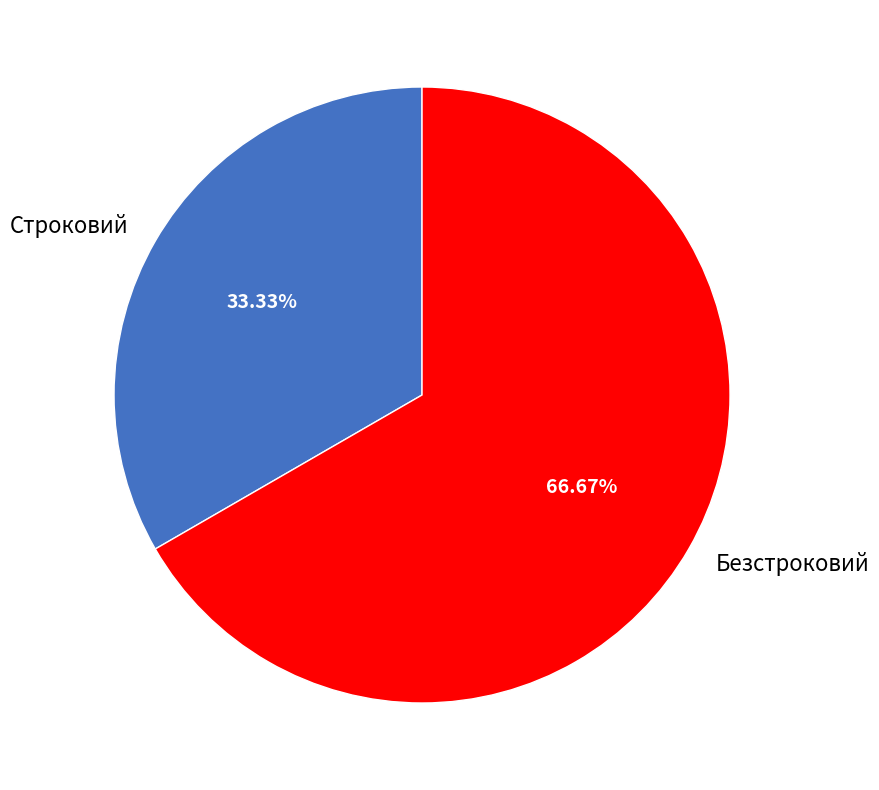

Is the sum of Строковий and Безстроковий greater than half?

Yes